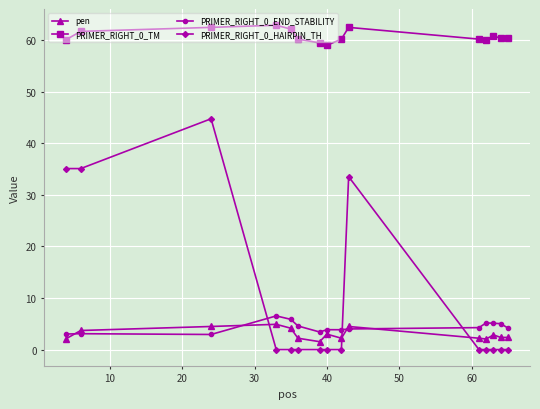

Does the chart have visible grid lines?

Yes